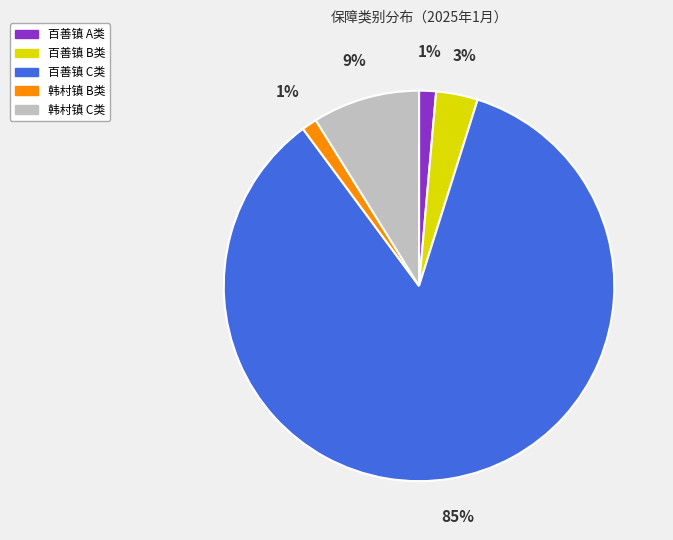

How many segments does this pie chart have?

5